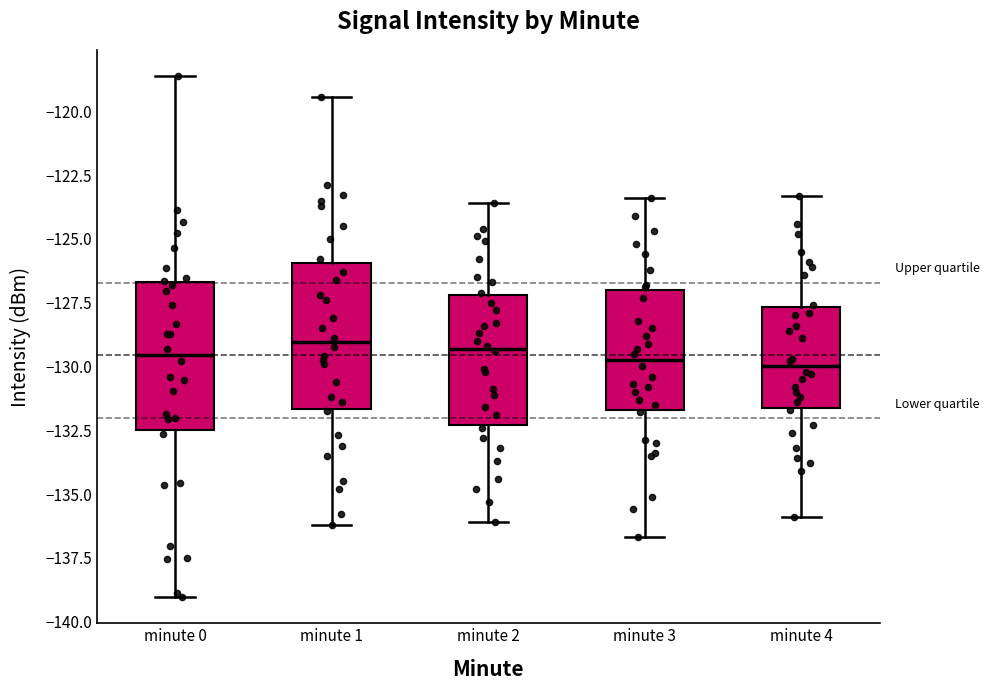

Where is the upper edge of the box for minute 0 on the y-axis? The values are not printed on the chart, so give them approximately, as read against the axis.

-126.5